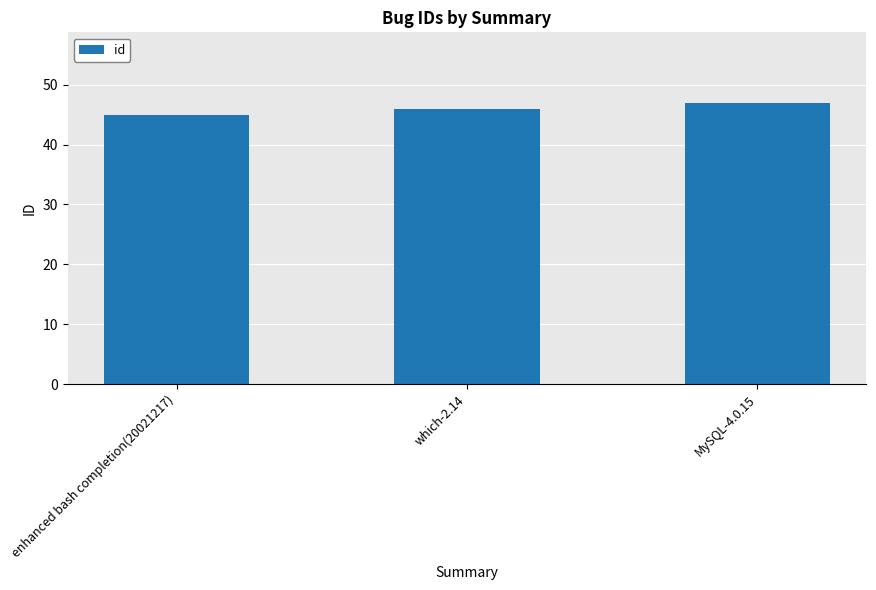

Rank the categories by value from lowest to highest.

enhanced bash completion(20021217), which-2.14, MySQL-4.0.15